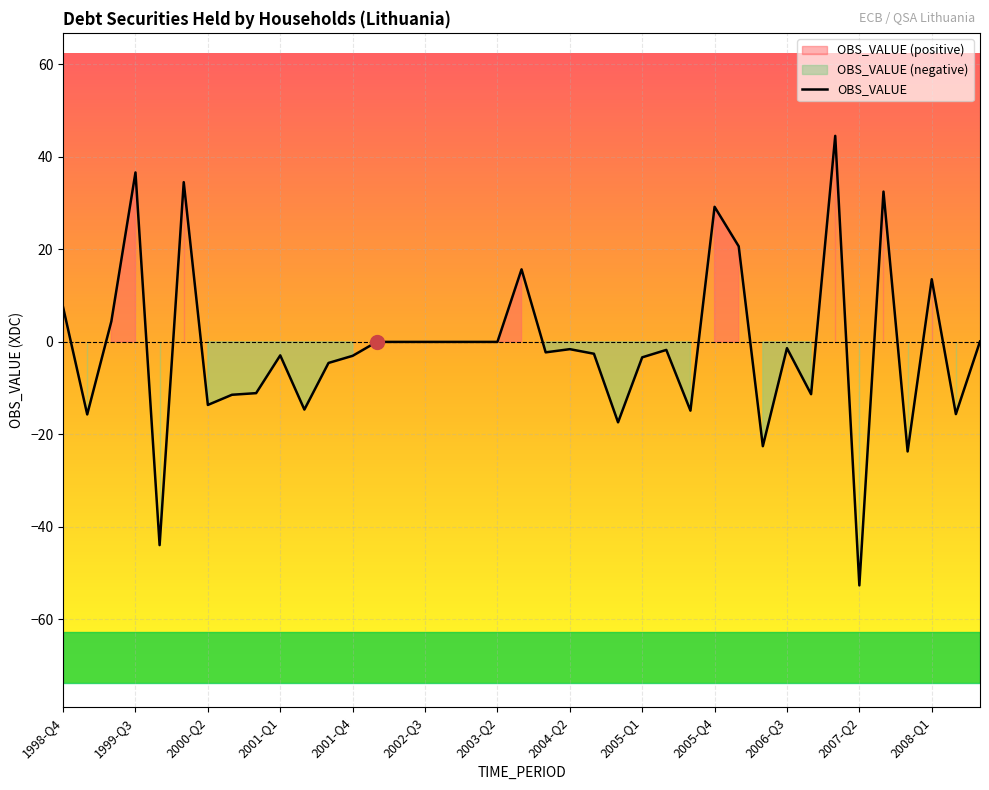

Is it true that OBS_VALUE equals 36.6 at 1999-Q3?

True